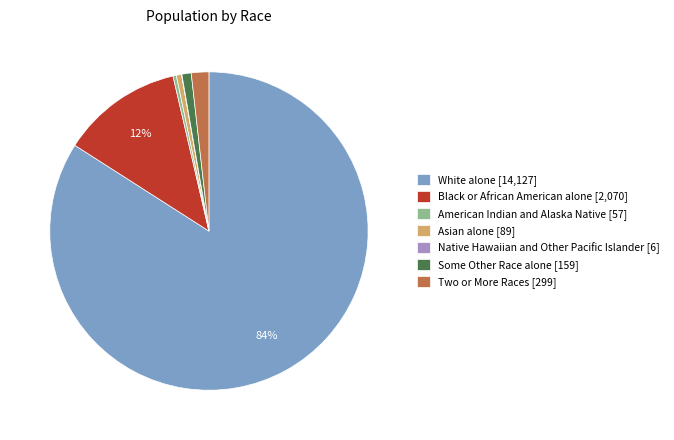

To the nearest percent, what is the average slice percentage?

14%